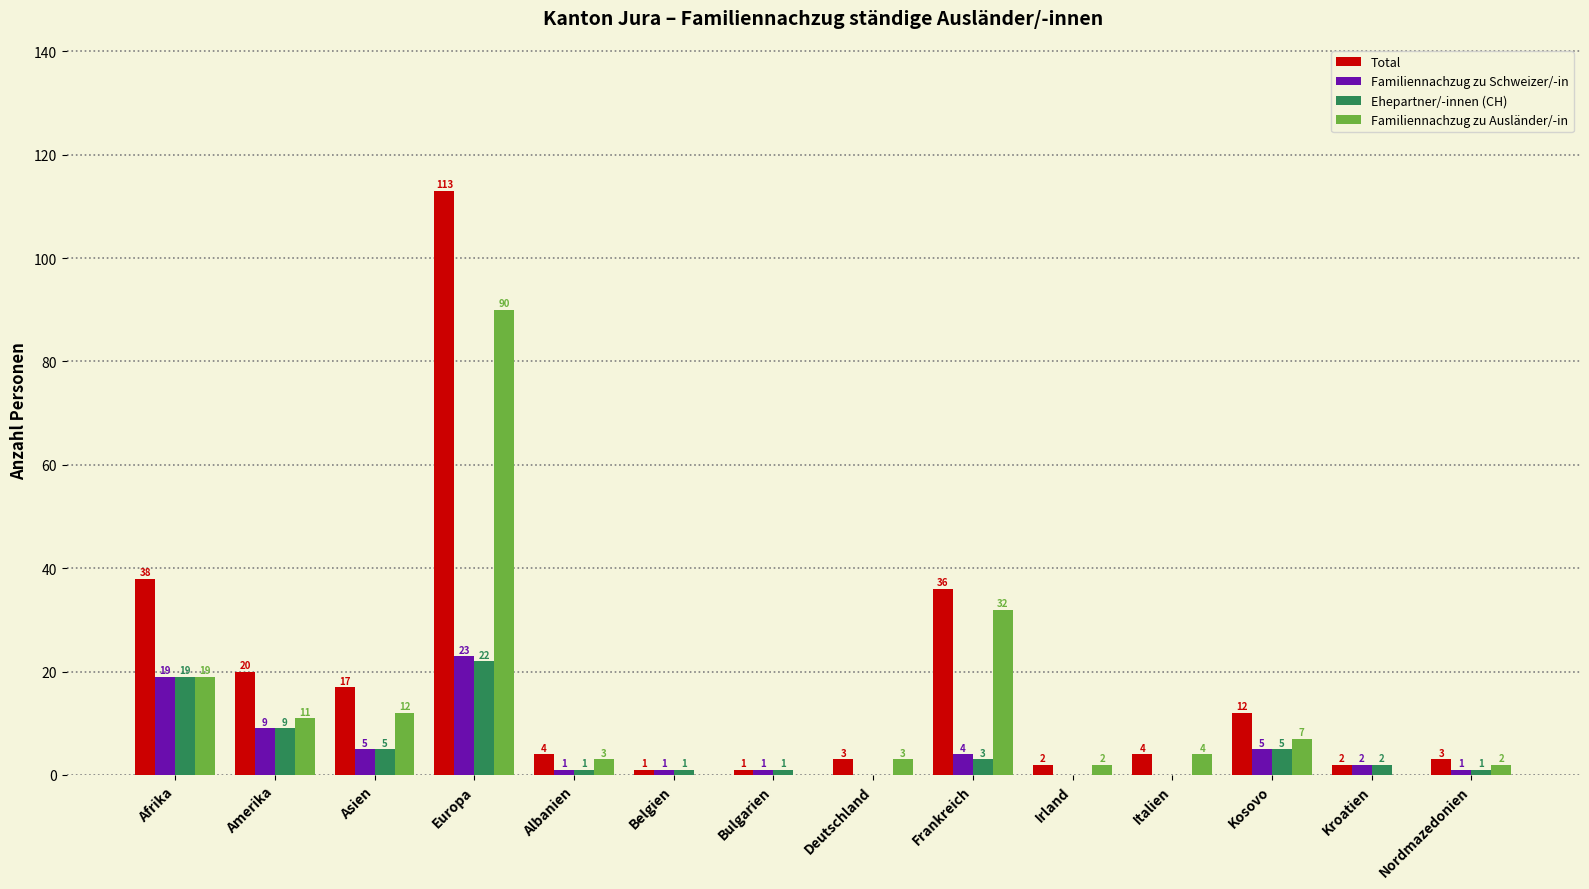

What is the total value across all series at Bulgarien?

3